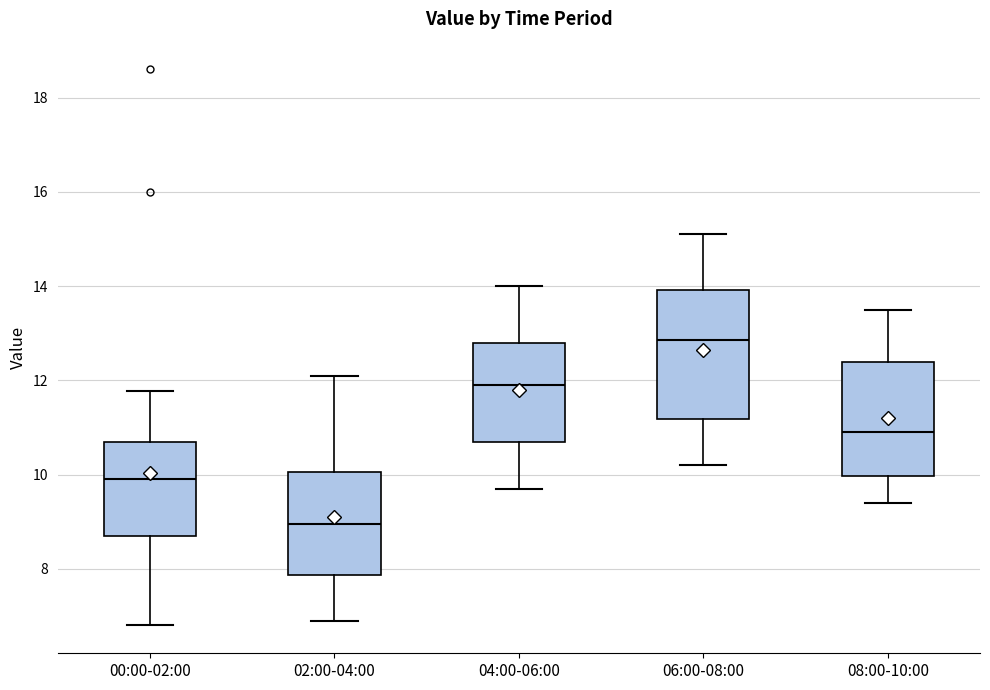

Which box has the highest median line?

06:00-08:00